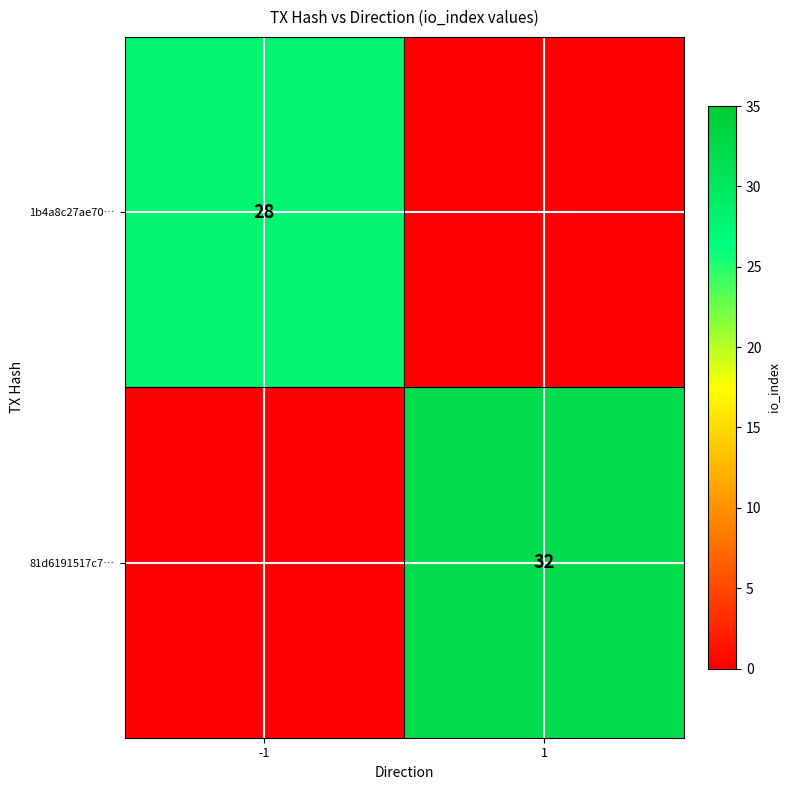

The value of 81d6191517c7… at 1 is 48. True or false?

False